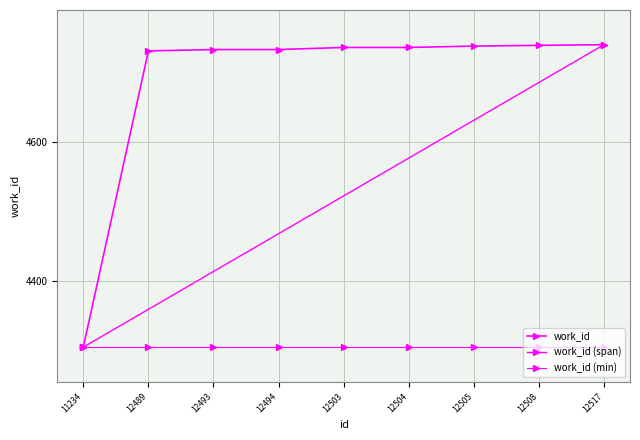

At which label is the value closest to 4523?

12489